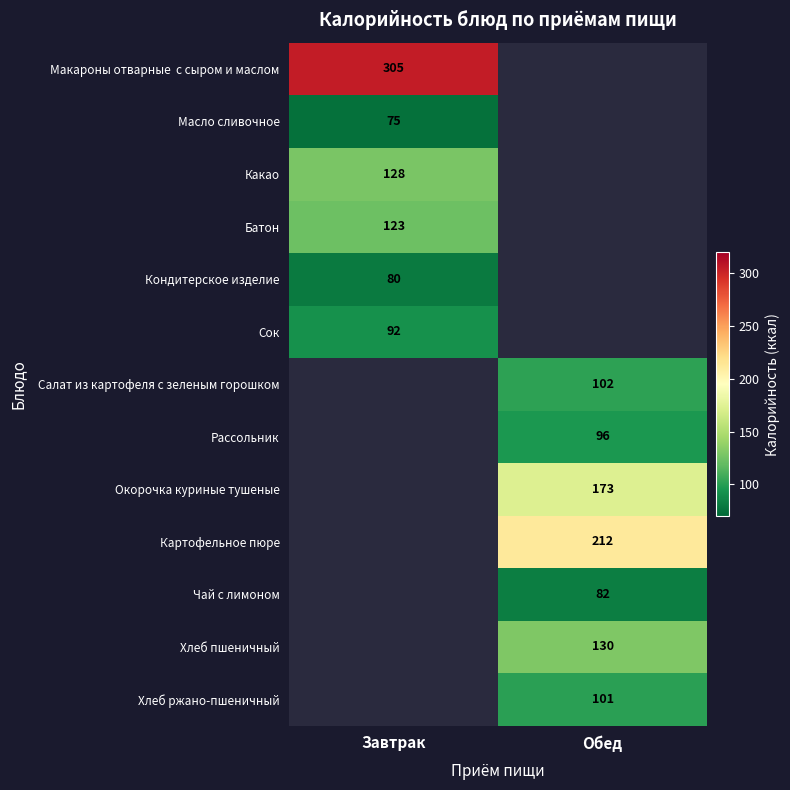

True or false: Какао has a value of 128 at Завтрак.

True